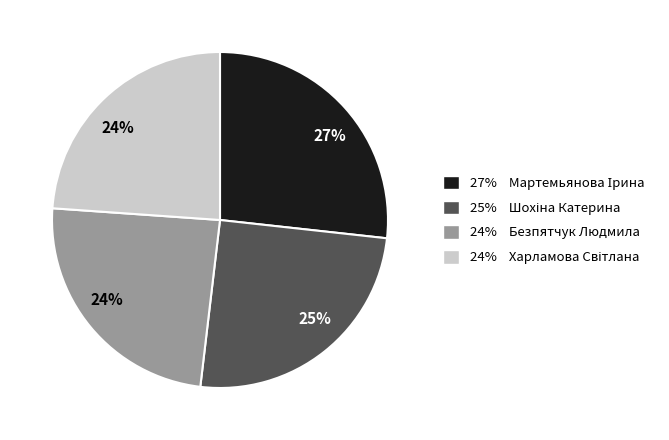

Is there a majority slice in this chart?

No